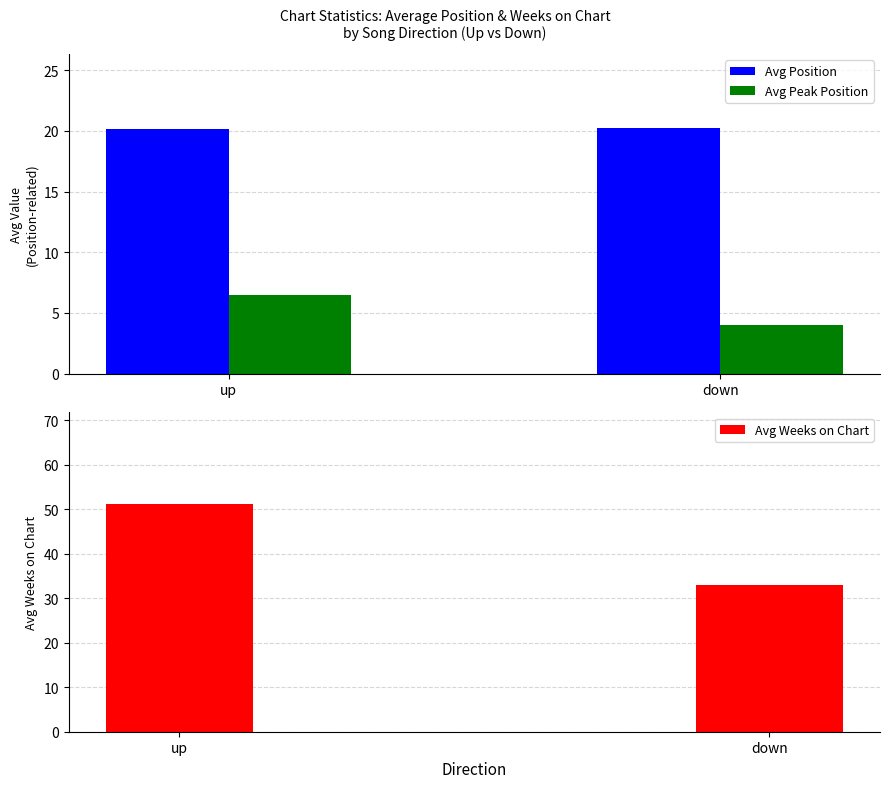

Read the Avg Position value at down.

20.2